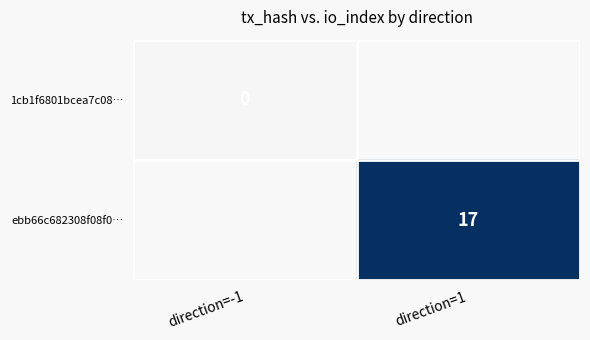

What is the maximum value shown in the chart?

17.0